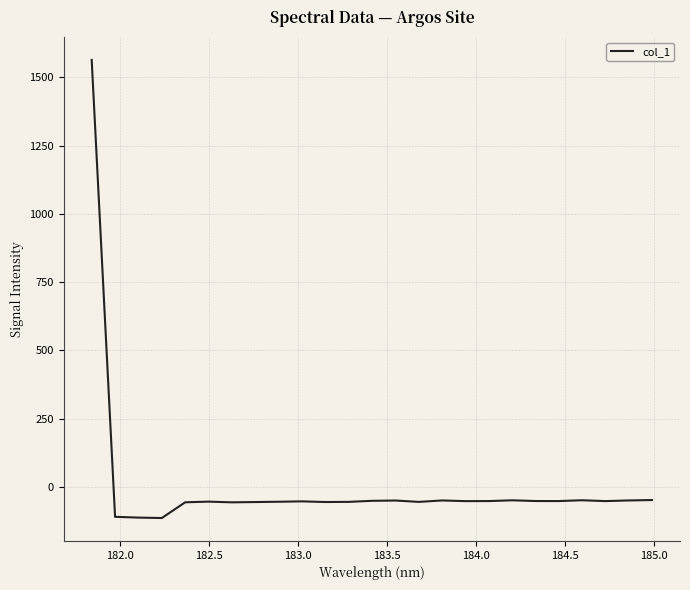

Does the chart have visible grid lines?

Yes